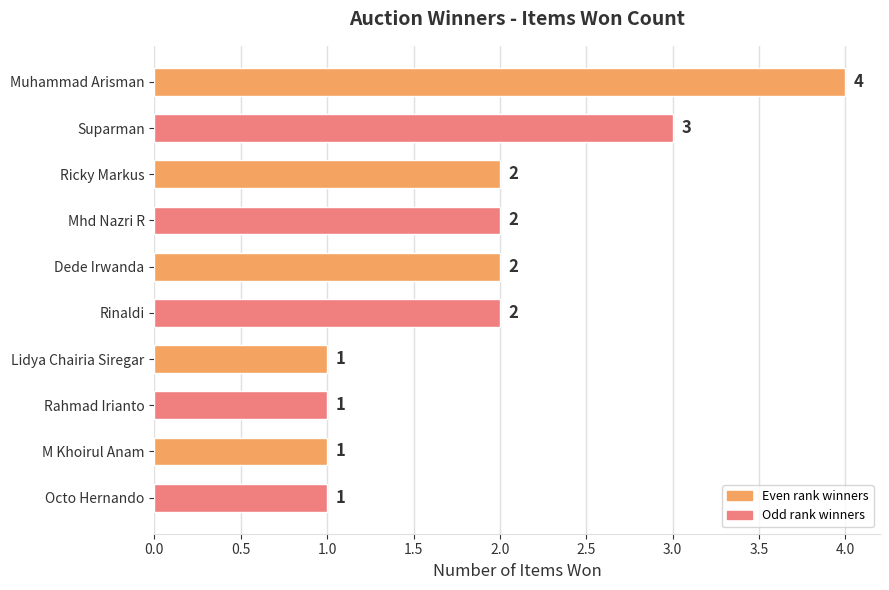

What is the greatest value displayed?

4